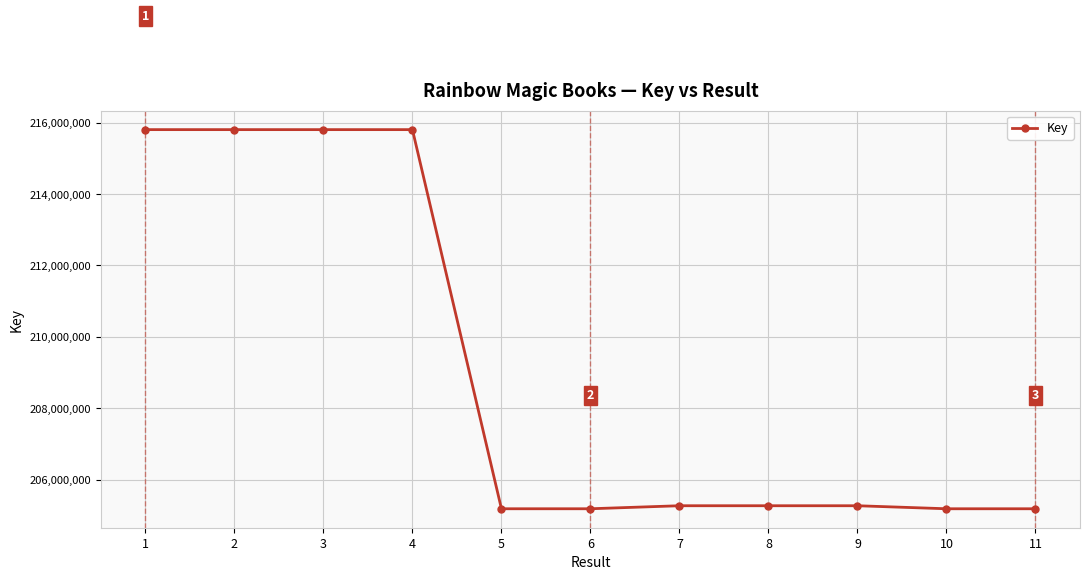

How many data points does each series have?

11